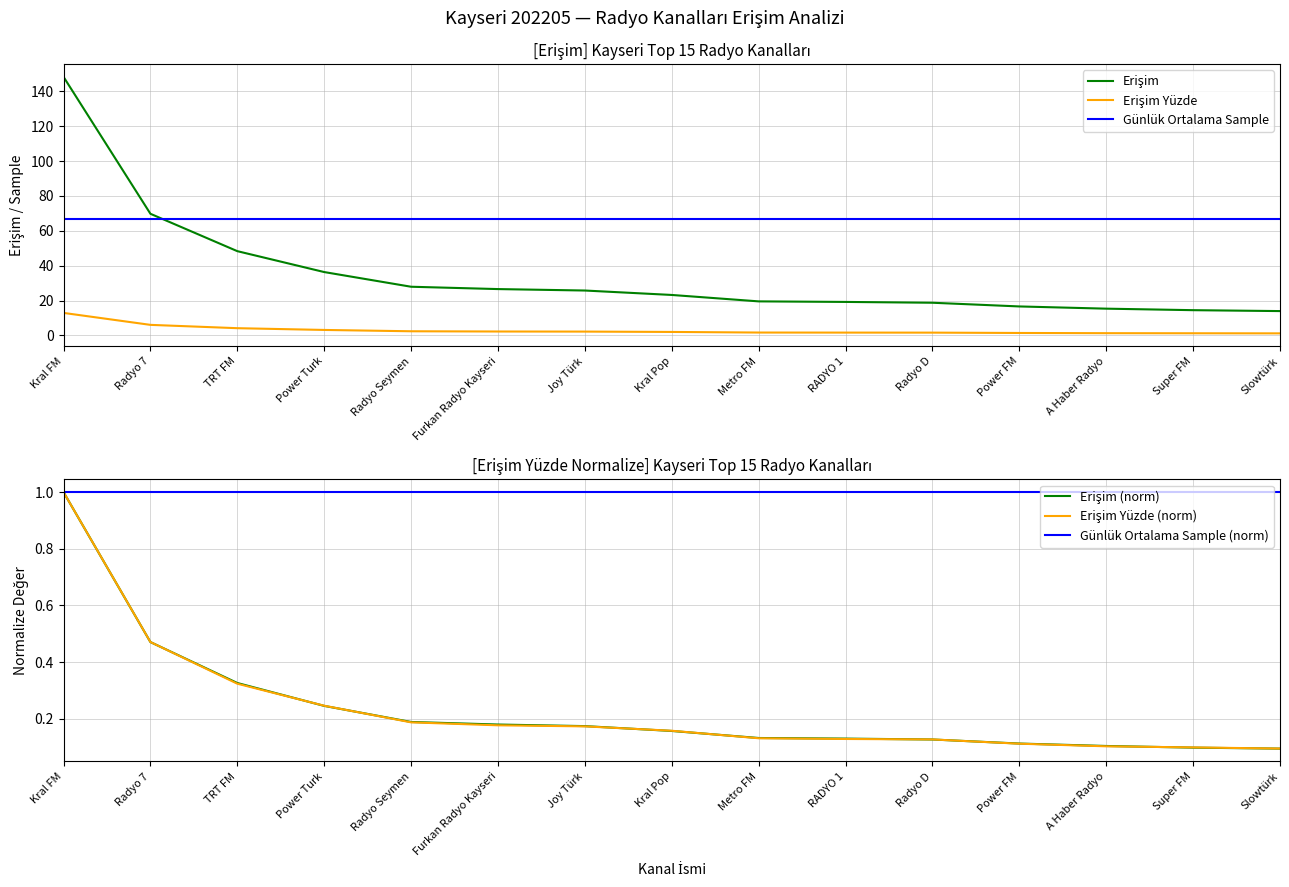

Where is Erişim Yüzde (norm) nearest to the value 0?

Slowtürk